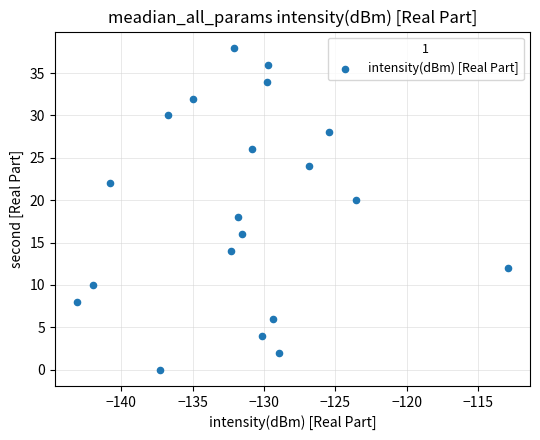

What is the range of Y values (max minus min)?

38